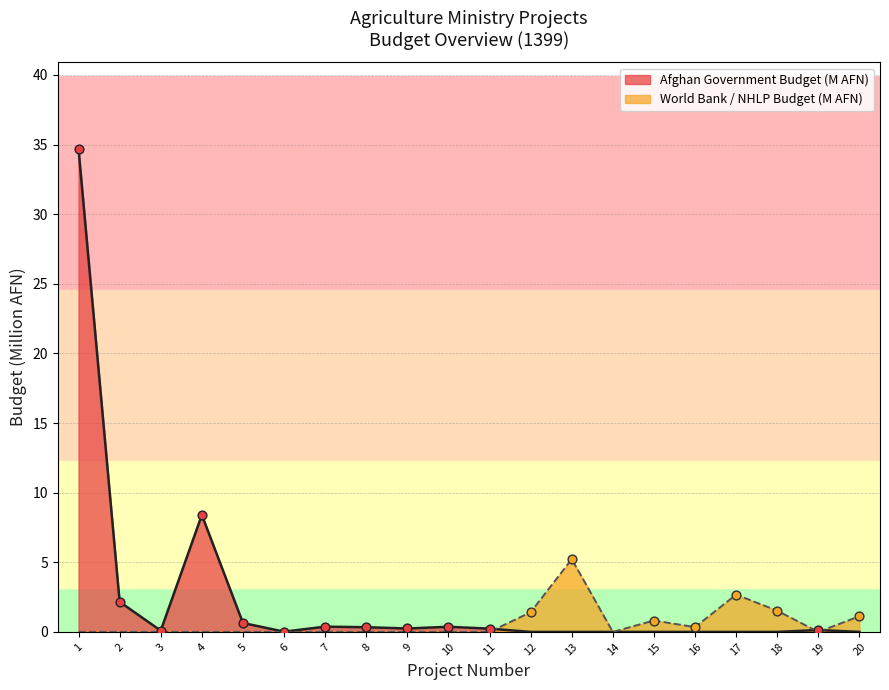

What are all the series names shown in the legend?

Afghan Government Budget (M AFN), World Bank / NHLP Budget (M AFN)